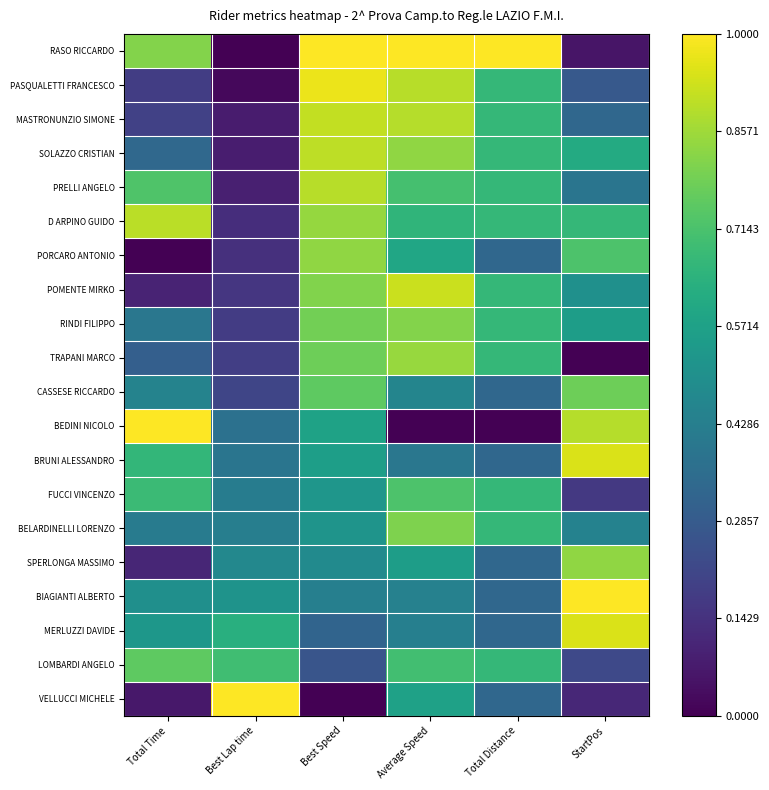

Which has a higher value, Average Speed or Best Speed?

Average Speed